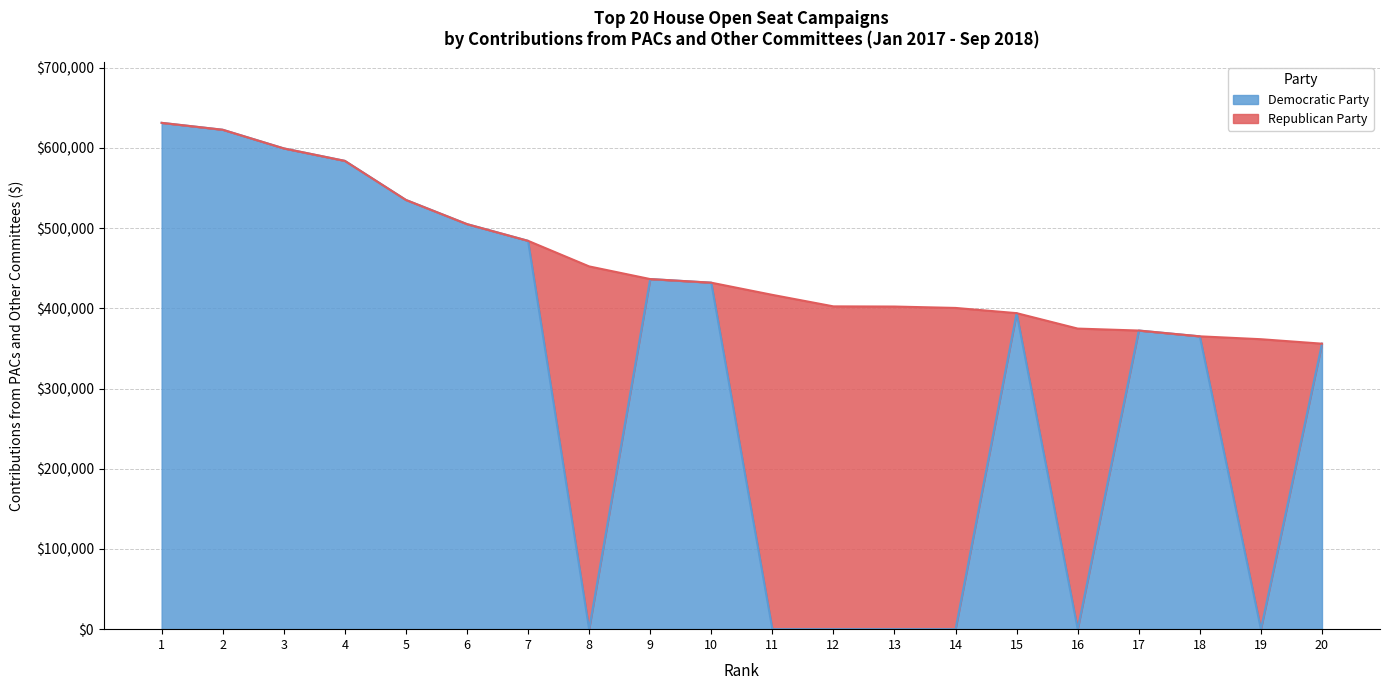

What is the value of the 1st point from the left?

631340.0